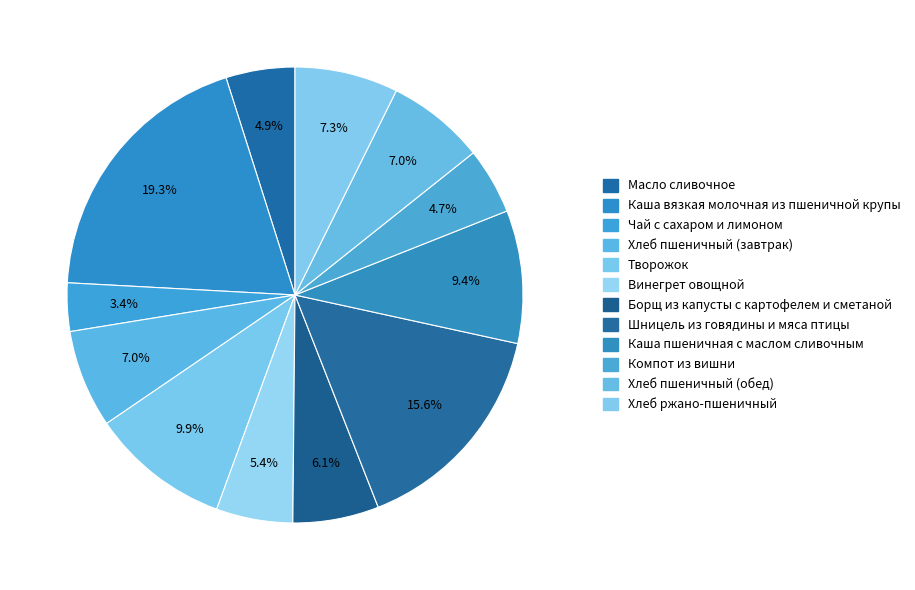

How many segments does this pie chart have?

12